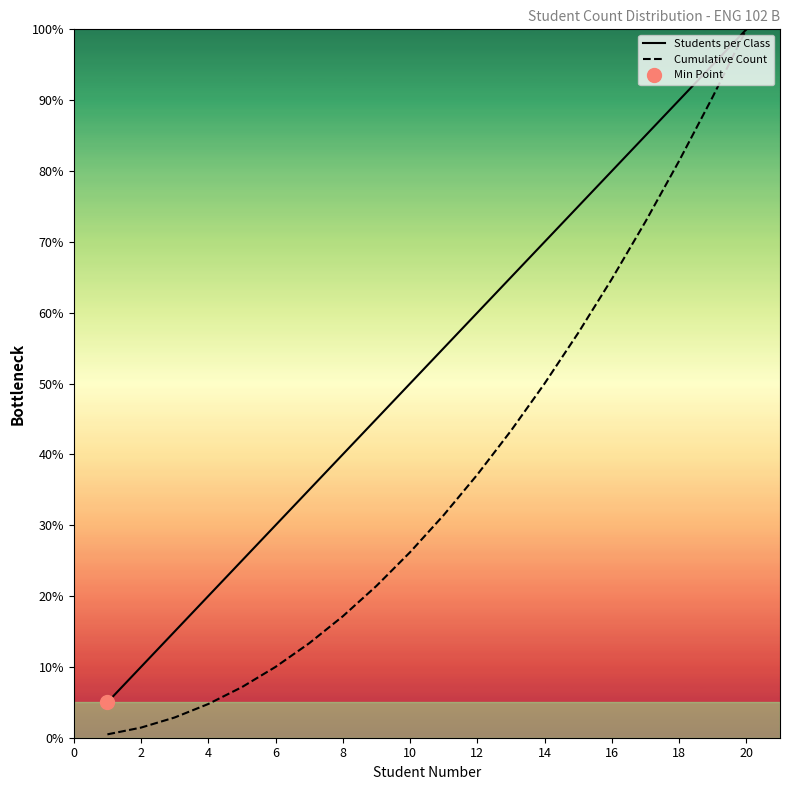

Which category has the highest value in the Cumulative Count series?

20